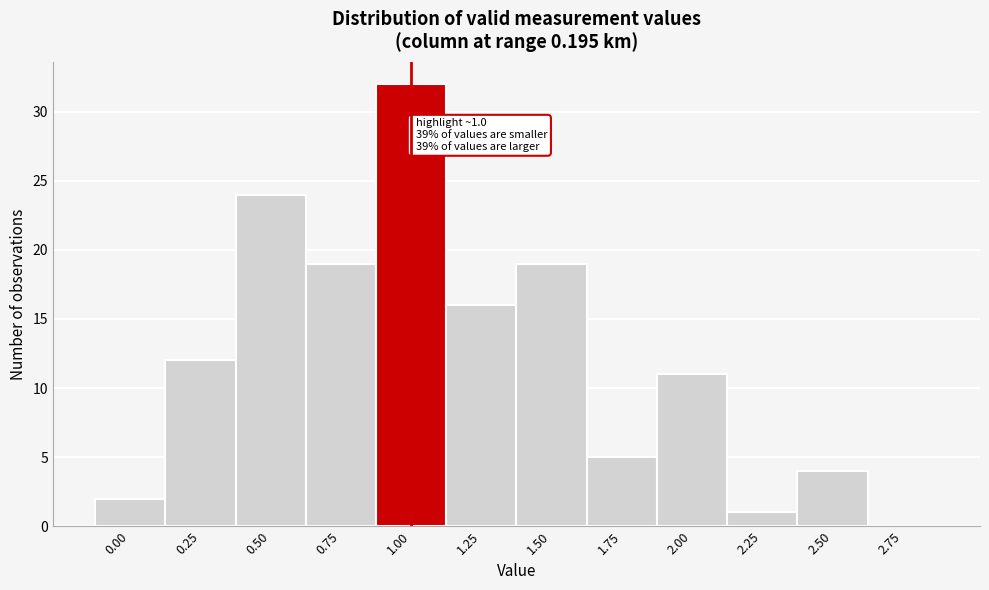

Reading left to right, what are all the values shown in this chart?

0.00=2	0.25=12	0.50=24	0.75=19	1.00=32	1.25=16	1.50=19	1.75=5	2.00=11	2.25=1	2.50=4	2.75=0